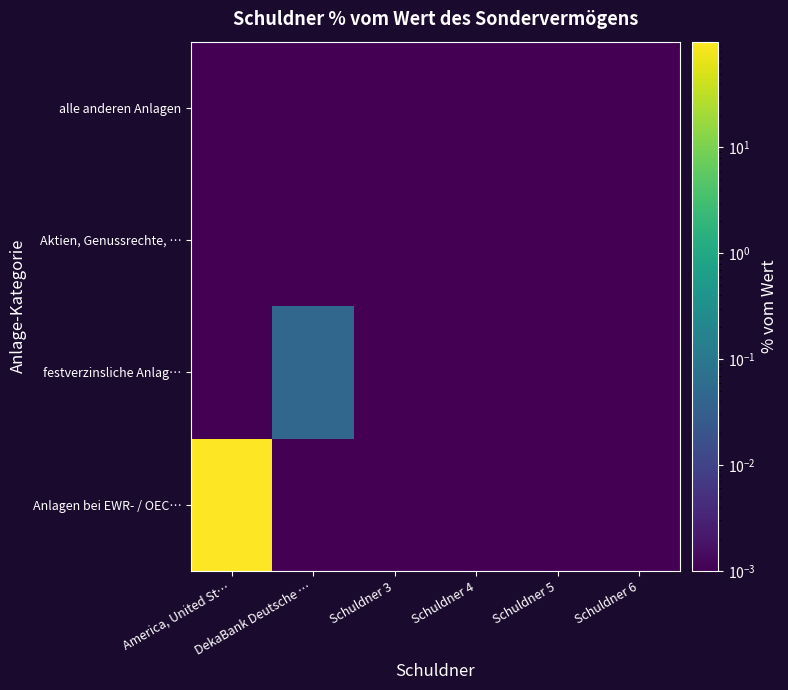

At which category is the sum across all series the highest?

America, United St…